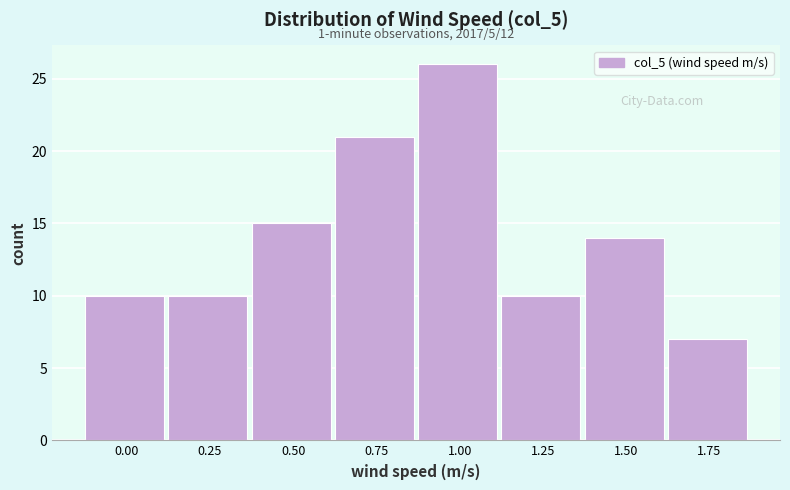

Reading left to right, what are all the values shown in this chart?

10	10	15	21	26	10	14	7